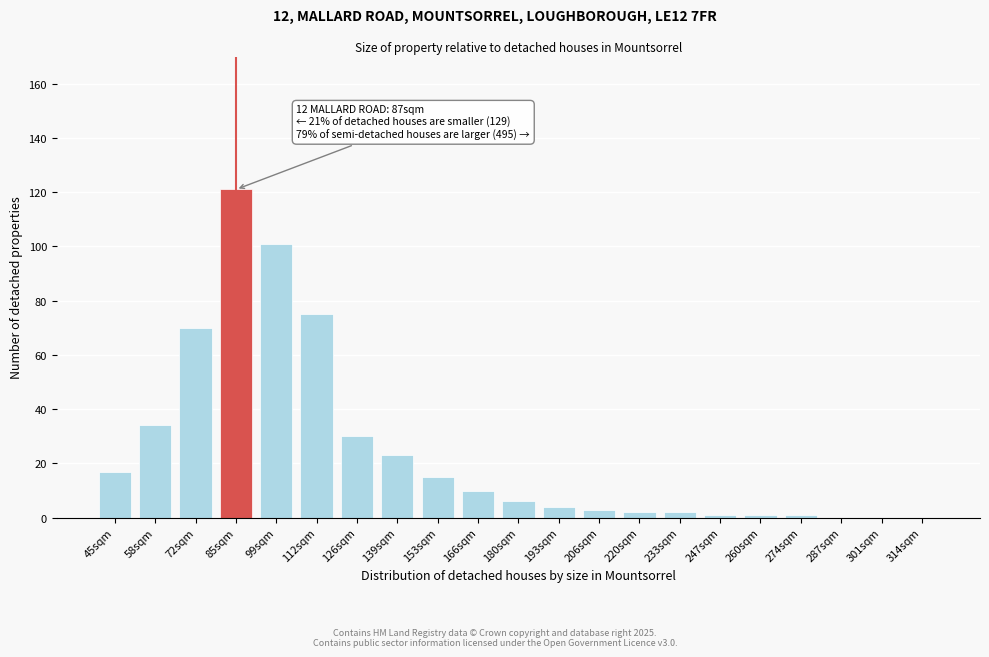

Reading right to left, extract all data points from this chart.

314sqm=0	301sqm=0	287sqm=0	274sqm=1	260sqm=1	247sqm=1	233sqm=2	220sqm=2	206sqm=3	193sqm=4	180sqm=6	166sqm=10	153sqm=15	139sqm=23	126sqm=30	112sqm=75	99sqm=101	85sqm=121	72sqm=70	58sqm=34	45sqm=17